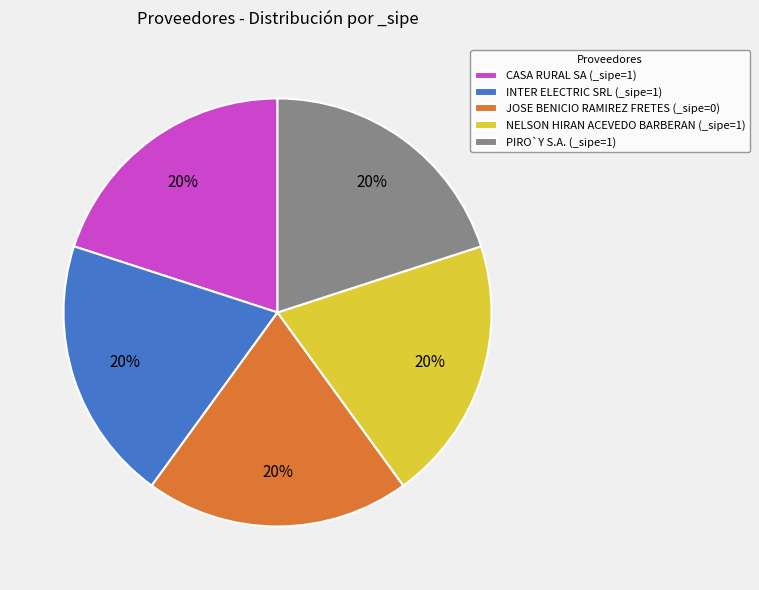

To the nearest percent, what portion does JOSE BENICIO RAMIREZ FRETES (_sipe=0) represent?

20%